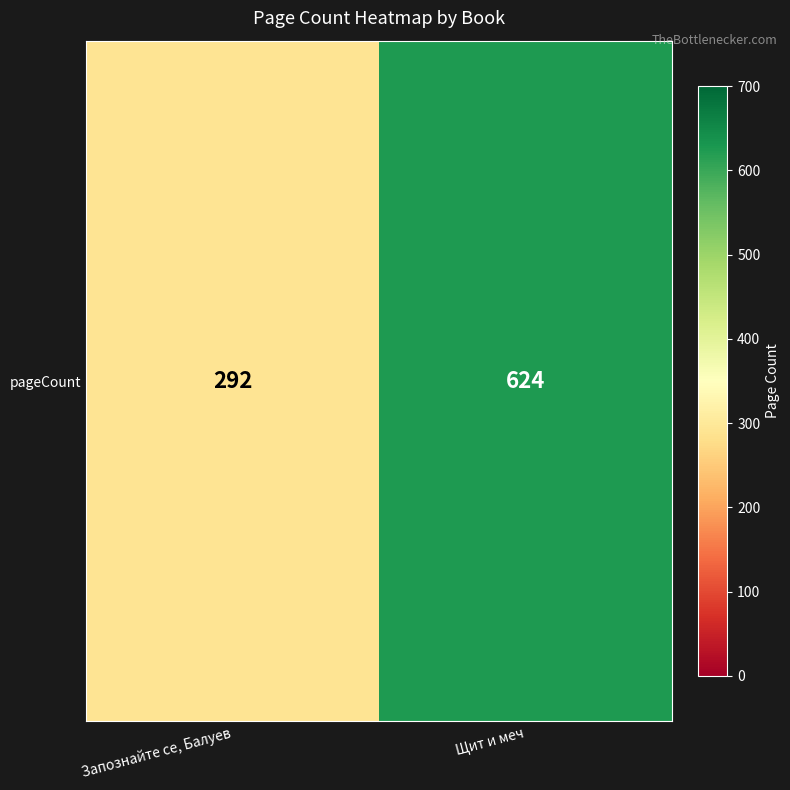

At which category does the chart reach its minimum across all series?

Запознайте се, Балуев